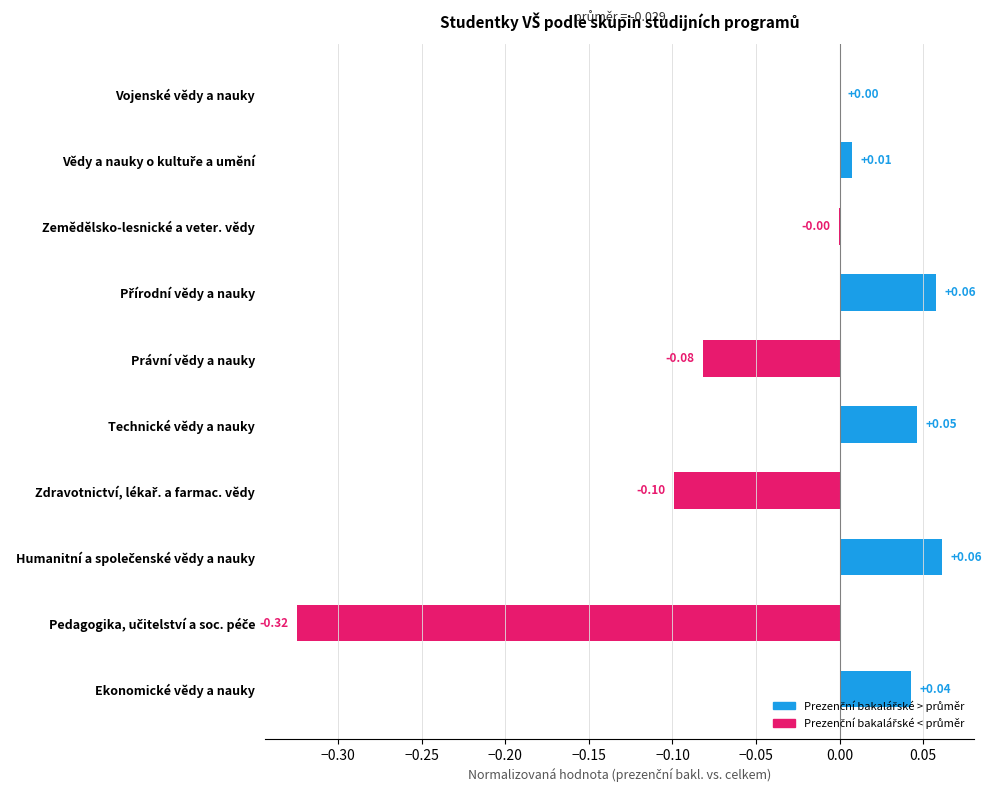

What is the change in value from Právní vědy a nauky to Vojenské vědy a nauky?

+0.1